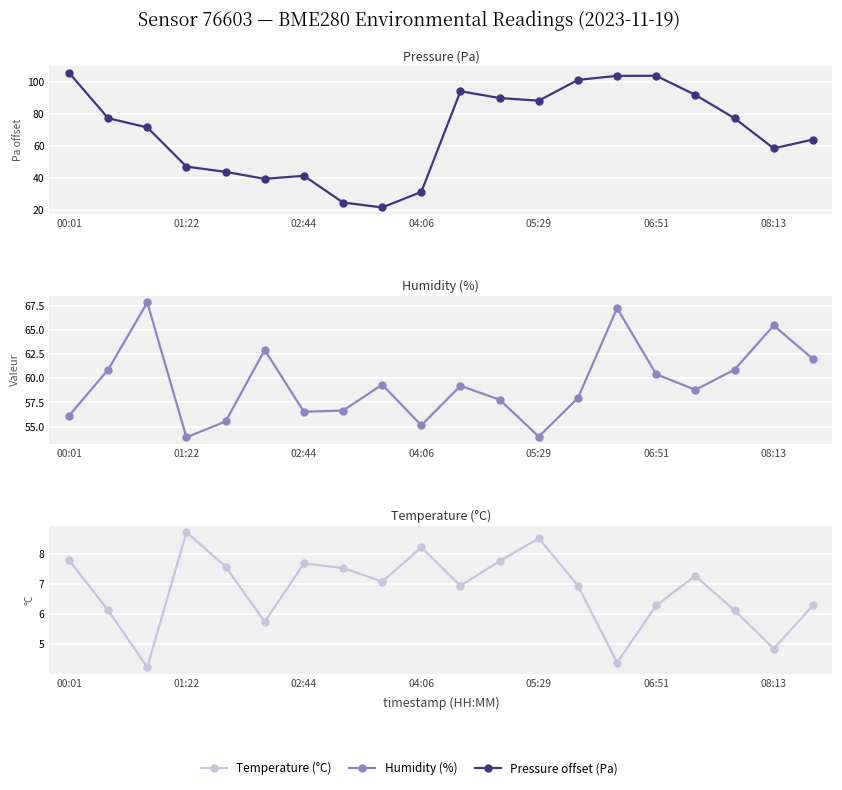

True or false: Temperature (°C) and Humidity (%) intersect in this chart.

False